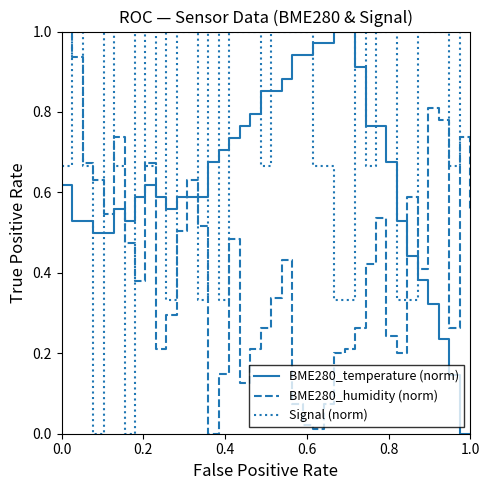

True or false: Signal (norm) has more than 2 points higher than both neighbors.

True